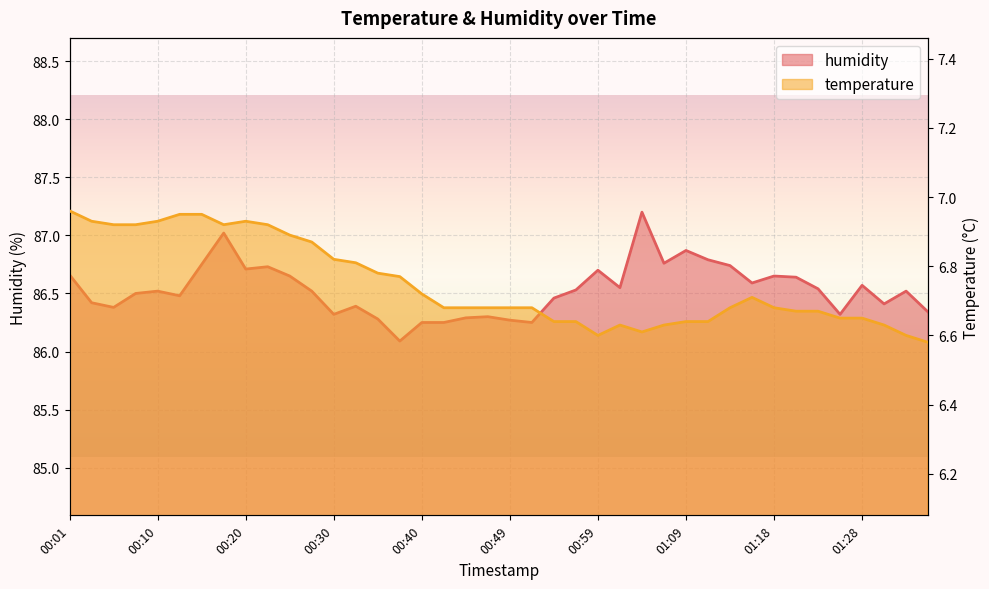

What is the sum of the humidity values at 00:06 and 01:28?

172.9